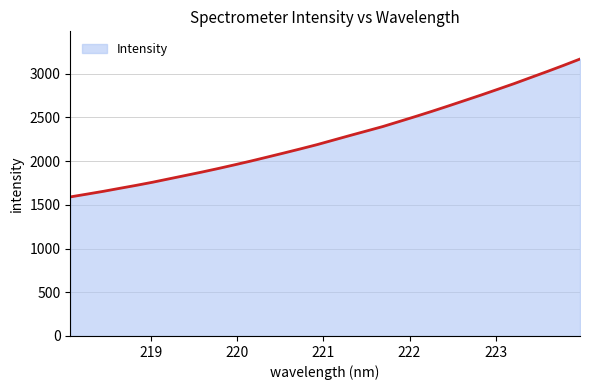

True or false: there are more than 0 points higher than both neighbors.

False